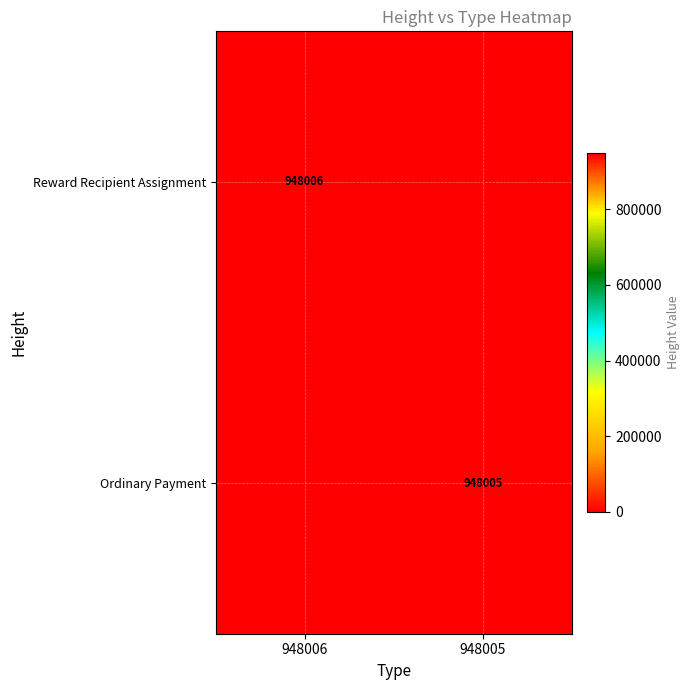

The value of Ordinary Payment at 948005 is 450454. True or false?

False